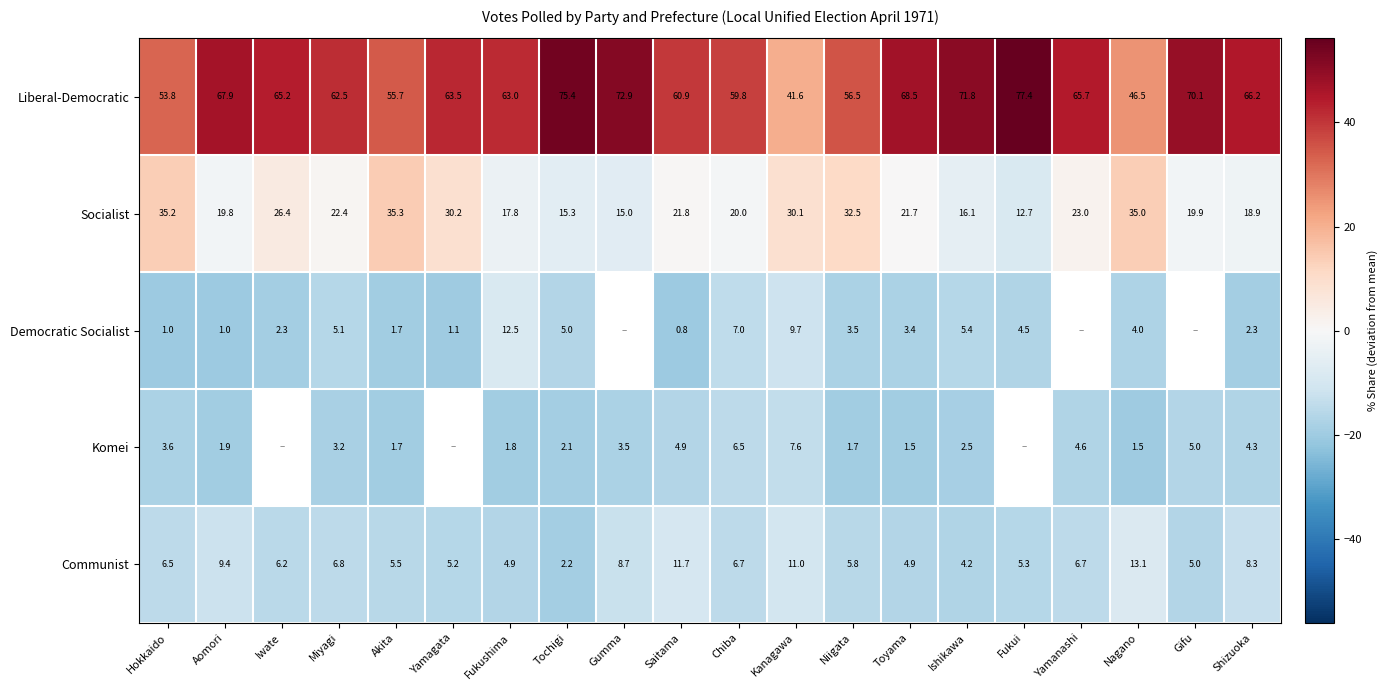

Rank the series at Kanagawa from lowest to highest value.

Komei, Democratic Socialist, Communist, Socialist, Liberal-Democratic